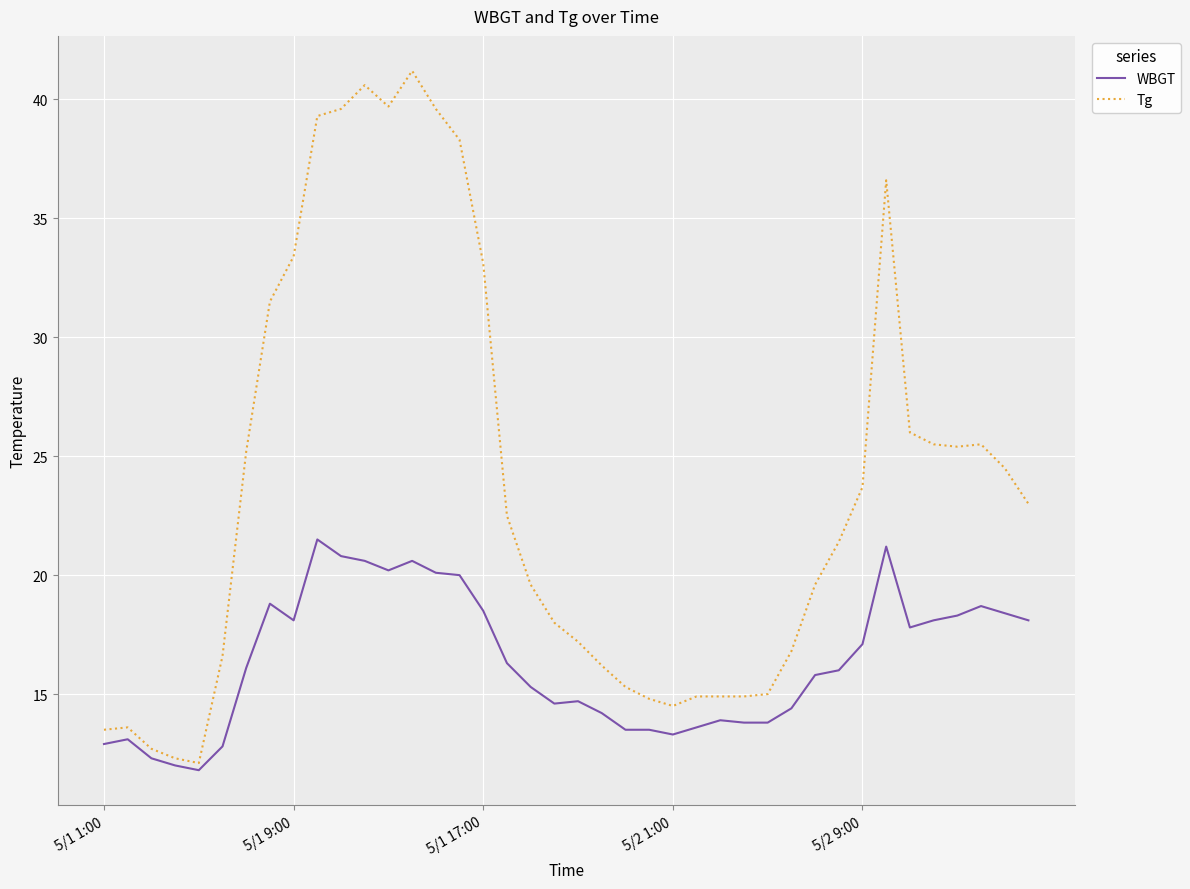

Which series has the widest spread of values?

Tg